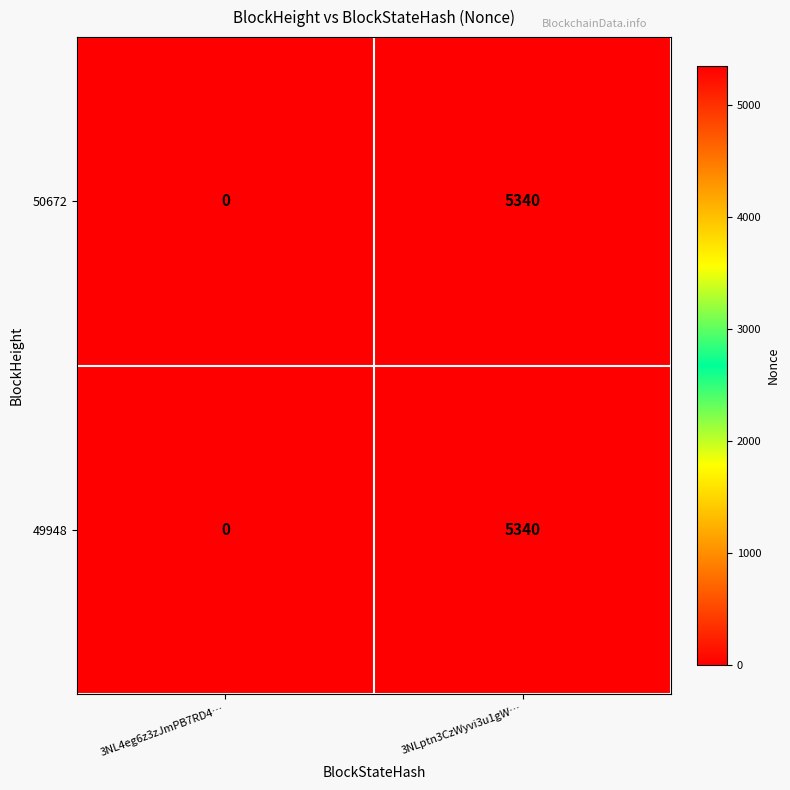

Rank the categories by 50672 value from lowest to highest.

3NL4eg6z3zJmPB7RD4…, 3NLptn3CzWyvi3u1gW…